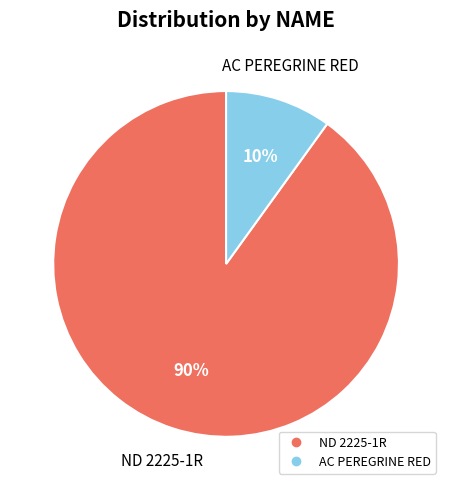

Which slice is the smallest?

AC PEREGRINE RED